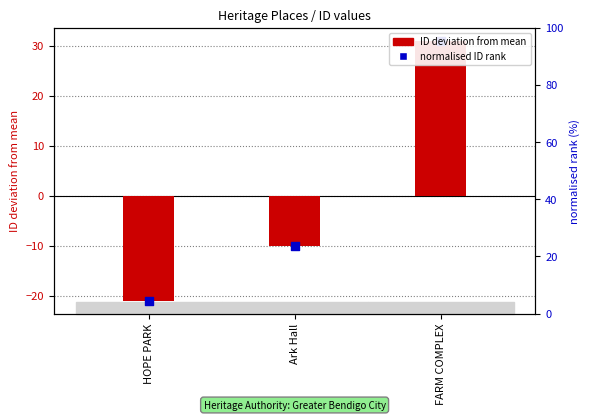

Is the value of ID deviation from mean at FARM COMPLEX greater than the value of normalised ID rank at Ark Hall?

Yes